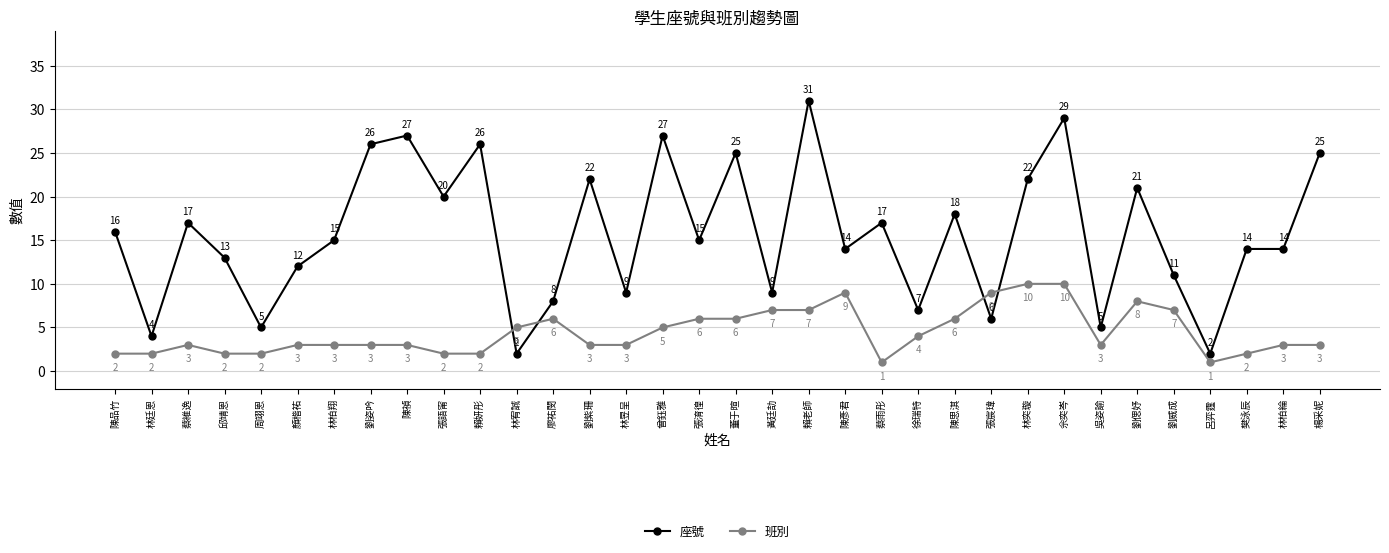

The 座號 series shows 14 at 陳彥君. True or false?

True